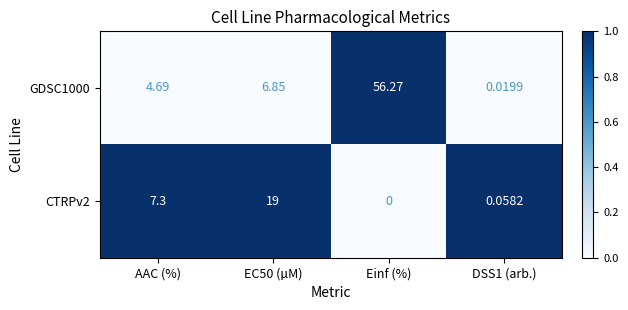

Which category has the highest value across all series?

Einf (%)